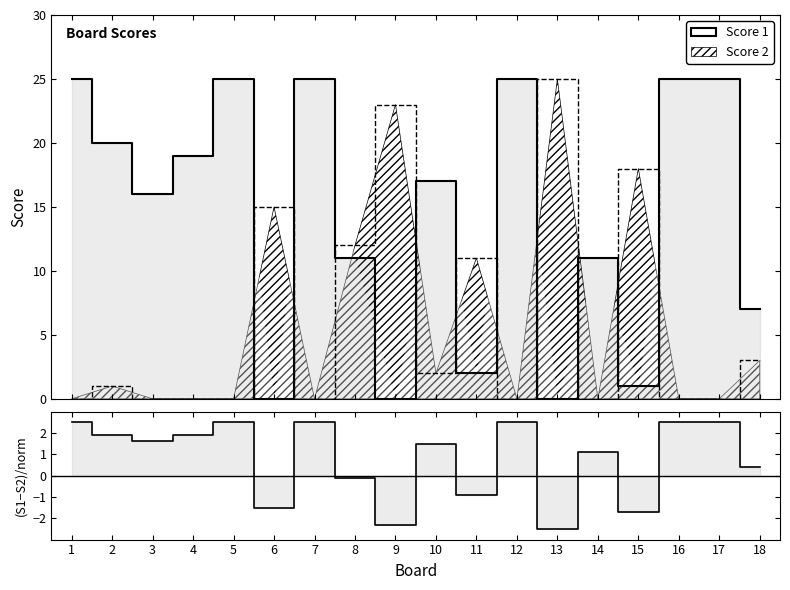

At which category is the sum across all series the highest?

1